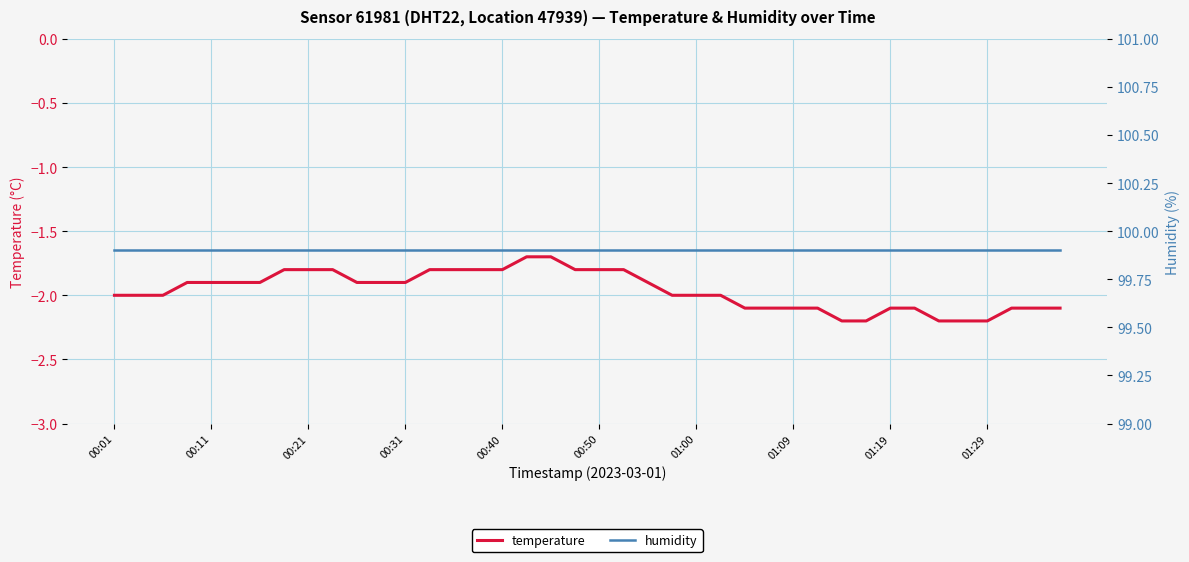

Is it true that humidity equals 99.9 at 00:50?

True